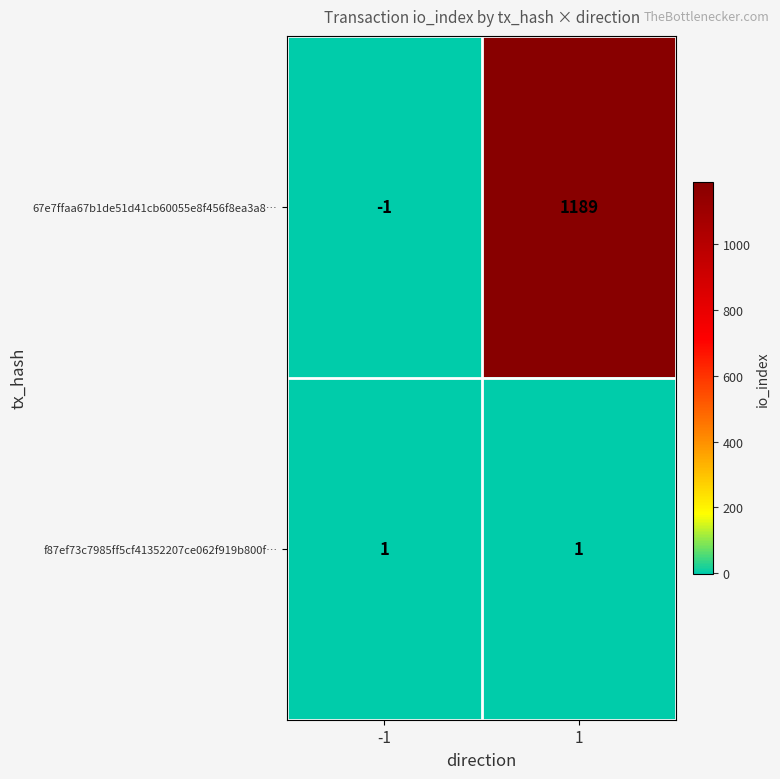

Which series has the largest range (max minus min)?

67e7ffaa67b1de51d41cb60055e8f456f8ea3a8…